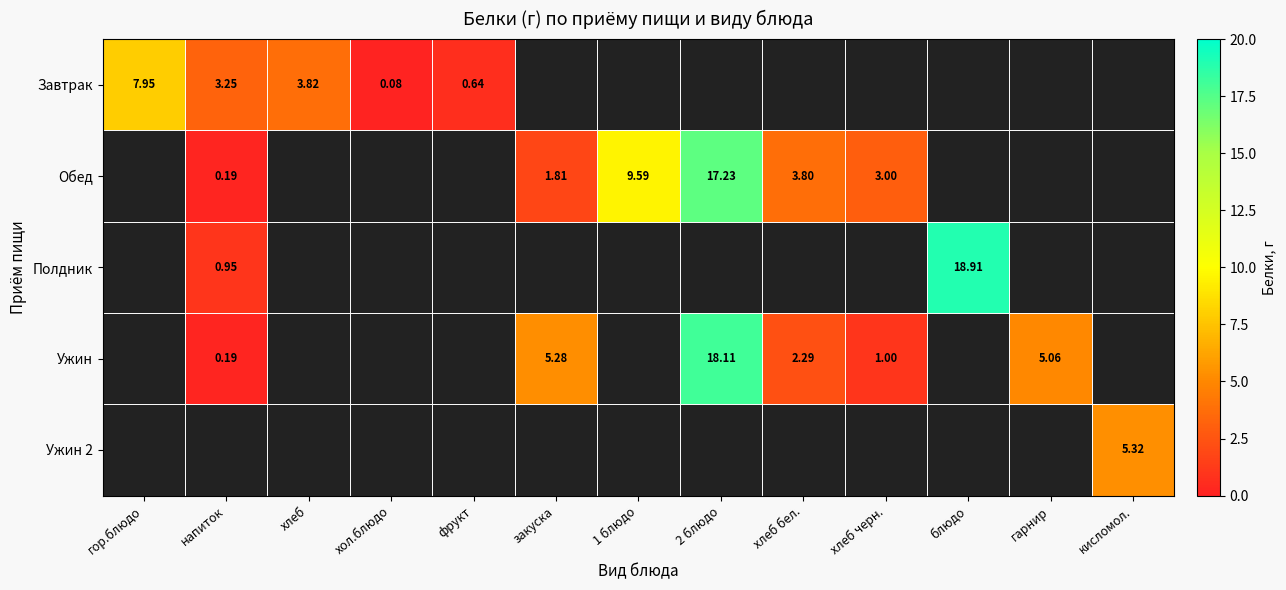

True or false: Завтрак has a value of 3.2 at напиток.

True